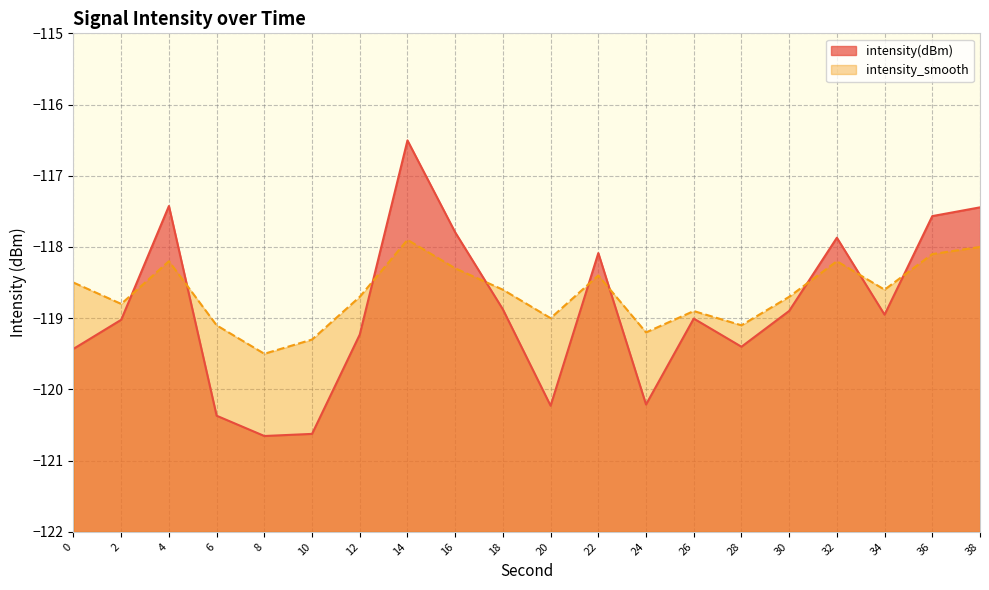

True or false: intensity_smooth has a value of -172.6 at 14.

False